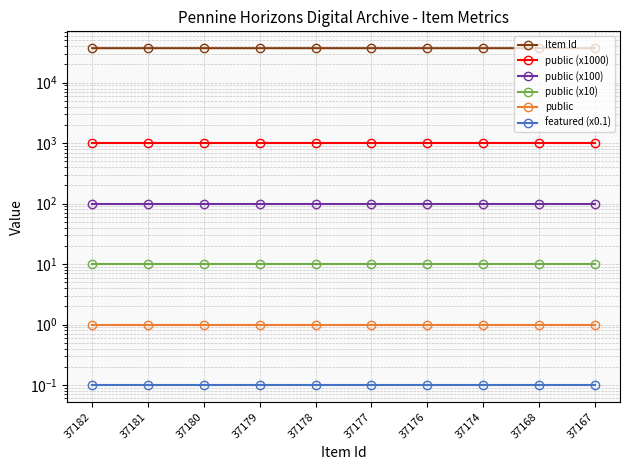

Reading left to right, list all the values displayed in this chart.

Item Id: 37182=37182.0	37181=37181.0	37180=37180.0	37179=37179.0	37178=37178.0	37177=37177.0	37176=37176.0	37174=37174.0	37168=37168.0	37167=37167.0
public (x1000): 37182=1000.0	37181=1000.0	37180=1000.0	37179=1000.0	37178=1000.0	37177=1000.0	37176=1000.0	37174=1000.0	37168=1000.0	37167=1000.0
public (x100): 37182=100.0	37181=100.0	37180=100.0	37179=100.0	37178=100.0	37177=100.0	37176=100.0	37174=100.0	37168=100.0	37167=100.0
public (x10): 37182=10.0	37181=10.0	37180=10.0	37179=10.0	37178=10.0	37177=10.0	37176=10.0	37174=10.0	37168=10.0	37167=10.0
public: 37182=1.0	37181=1.0	37180=1.0	37179=1.0	37178=1.0	37177=1.0	37176=1.0	37174=1.0	37168=1.0	37167=1.0
featured (x0.1): 37182=0.1	37181=0.1	37180=0.1	37179=0.1	37178=0.1	37177=0.1	37176=0.1	37174=0.1	37168=0.1	37167=0.1